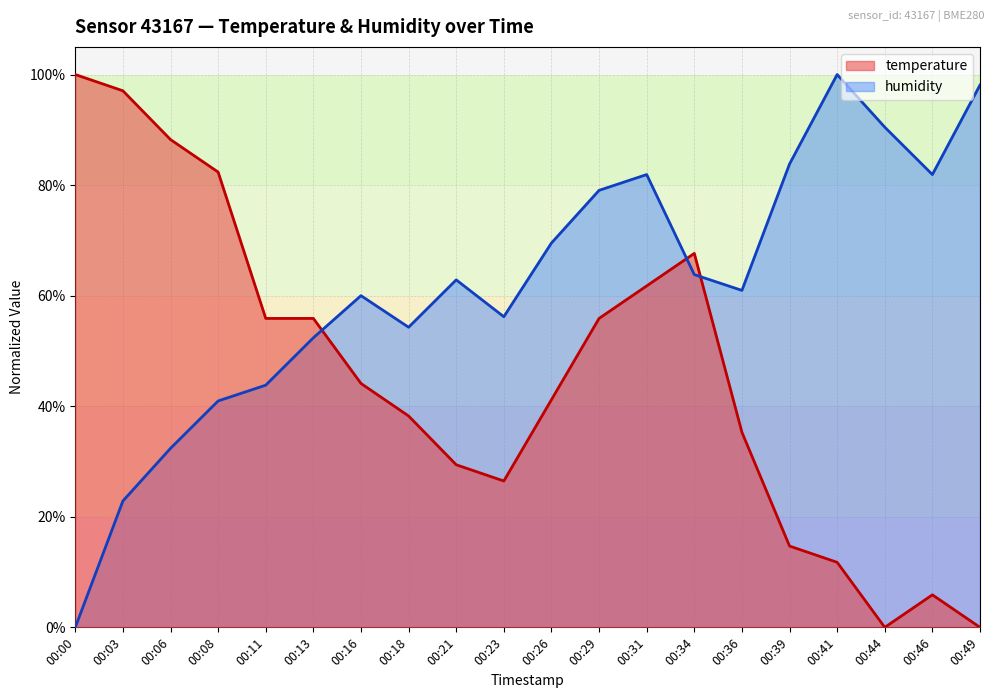

How many data points in temperature are above 0?

18